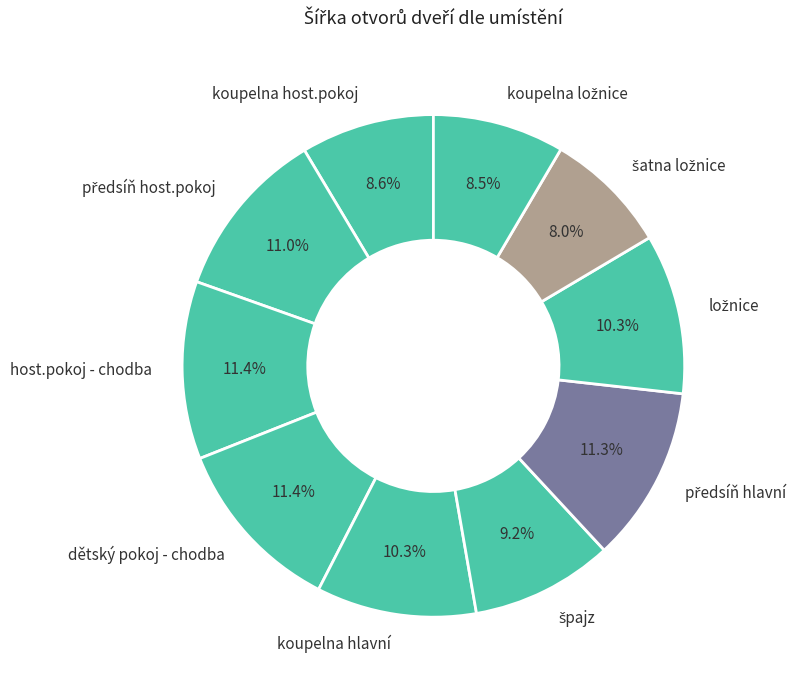

Count the number of slices in the pie.

10